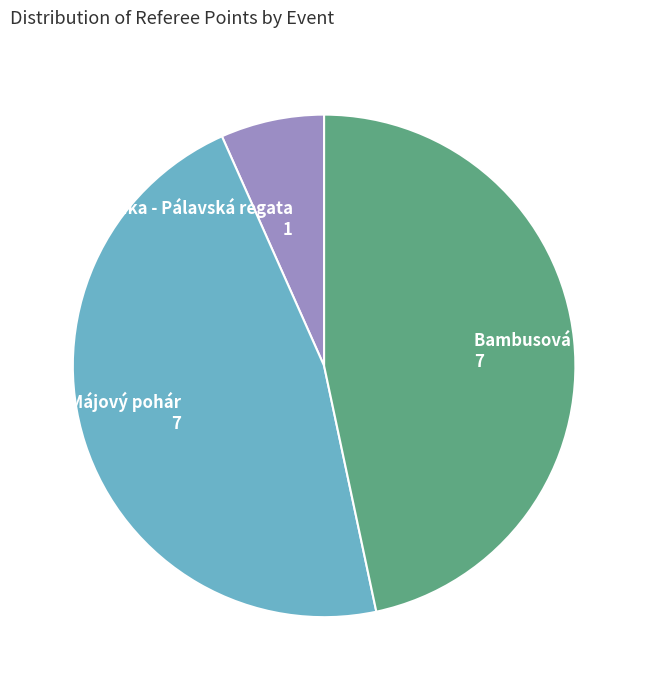

Is there a majority slice in this chart?

No